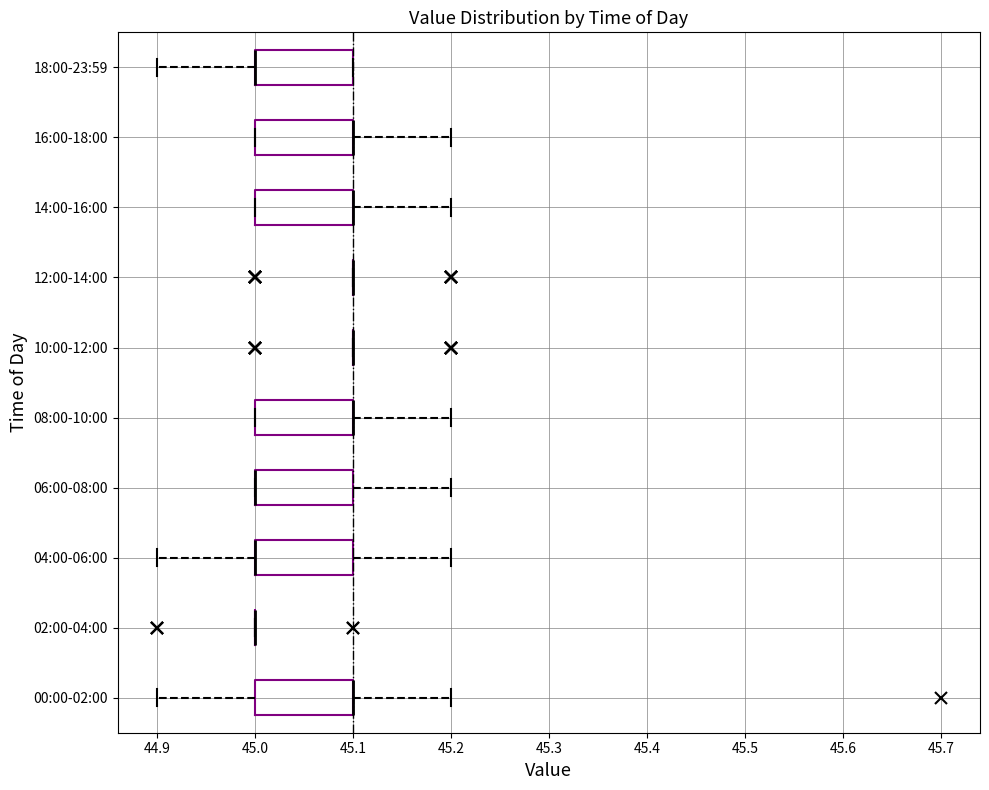

Reading bottom to top, transcribe this box plot: for each box, give where its median line is, the range the box spans, and where its two whiskers end, as read against the x-axis. The values are not printed on the chart, so give them approximately, as read against the axis.

00:00-02:00: median 45.1 (drawn on the box's right edge), box 45.0 to 45.1, whiskers 44.9 to 45.2
02:00-04:00: box collapsed to a line at 45.0, whiskers 45.0 to 45.0
04:00-06:00: median 45.0 (drawn on the box's left edge), box 45.0 to 45.1, whiskers 44.9 to 45.2
06:00-08:00: median 45.0 (drawn on the box's left edge), box 45.0 to 45.1, whiskers 45.0 to 45.2
08:00-10:00: median 45.1 (drawn on the box's right edge), box 45.0 to 45.1, whiskers 45.0 to 45.2
10:00-12:00: box collapsed to a line at 45.1, whiskers 45.1 to 45.1
12:00-14:00: box collapsed to a line at 45.1, whiskers 45.1 to 45.1
14:00-16:00: median 45.1 (drawn on the box's right edge), box 45.0 to 45.1, whiskers 45.0 to 45.2
16:00-18:00: median 45.1 (drawn on the box's right edge), box 45.0 to 45.1, whiskers 45.0 to 45.2
18:00-23:59: median 45.0 (drawn on the box's left edge), box 45.0 to 45.1, whiskers 44.9 to 45.1